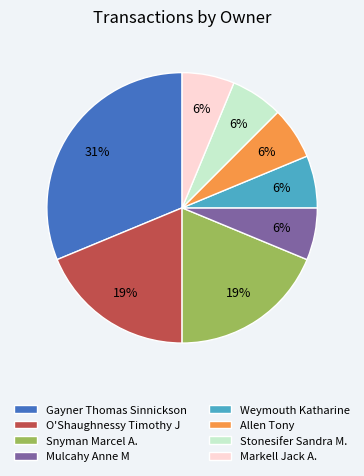

Is it true that O'Shaughnessy Timothy J is 25% of the pie?

False